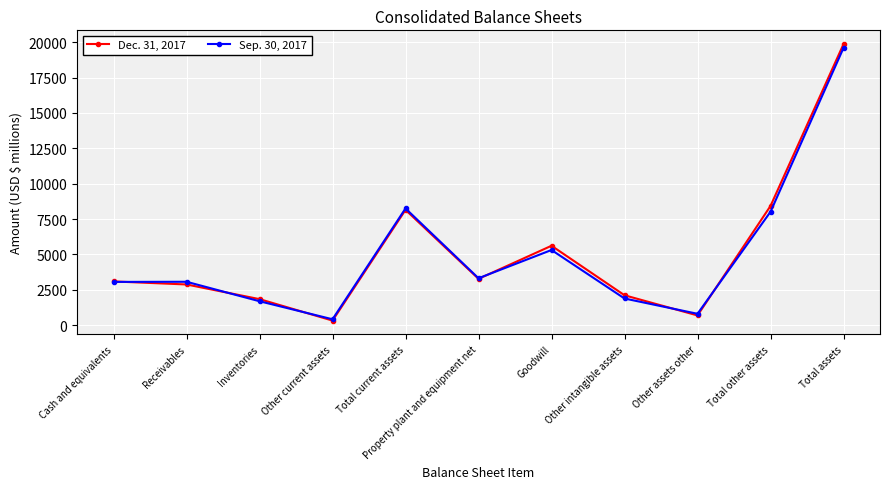

At which category does Sep. 30, 2017 reach its first local valley?

Other current assets